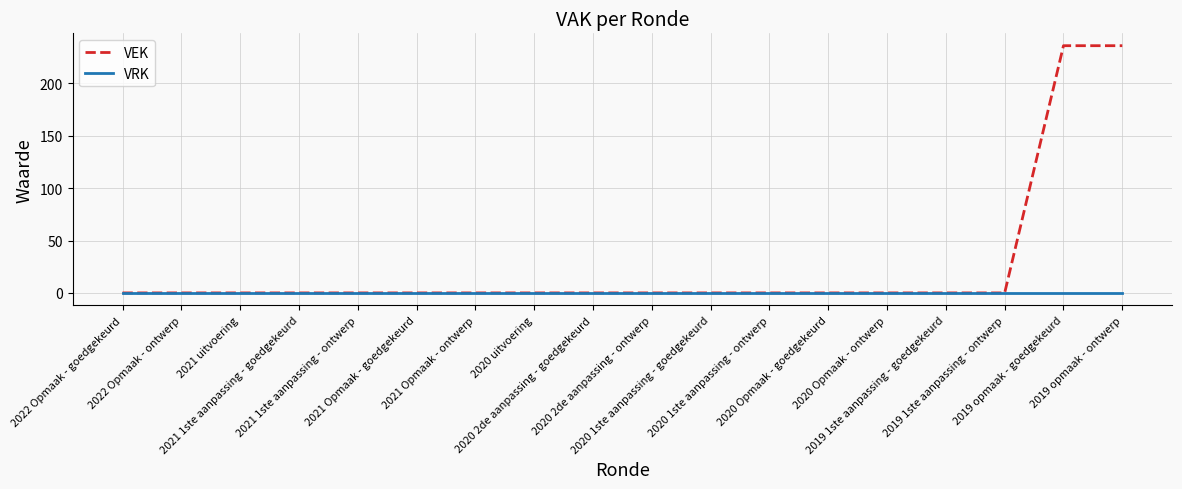

Which series has the largest total across all categories?

VEK